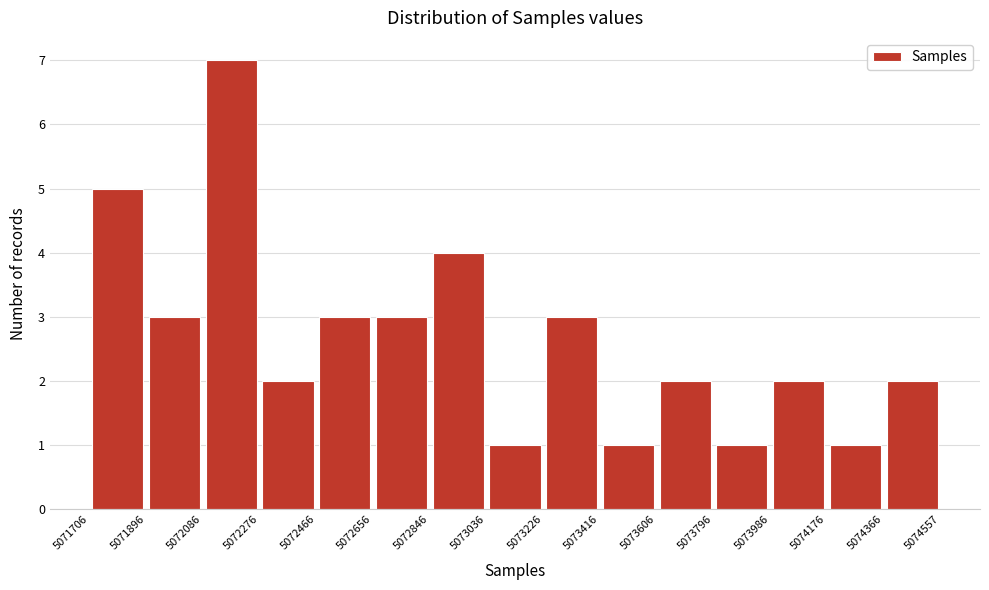

Reading left to right, list every bar in this chart as the range it spans on the x-axis followed by its height. The values are not printed on the chart, so give them approximately, as read against the axis.

5071706 to 5071896: 5
5071896 to 5072086: 3
5072086 to 5072276: 7
5072276 to 5072466: 2
5072466 to 5072656: 3
5072656 to 5072846: 3
5072846 to 5073036: 4
5073036 to 5073226: 1
5073226 to 5073416: 3
5073416 to 5073606: 1
5073606 to 5073796: 2
5073796 to 5073986: 1
5073986 to 5074176: 2
5074176 to 5074366: 1
5074366 to 5074557: 2